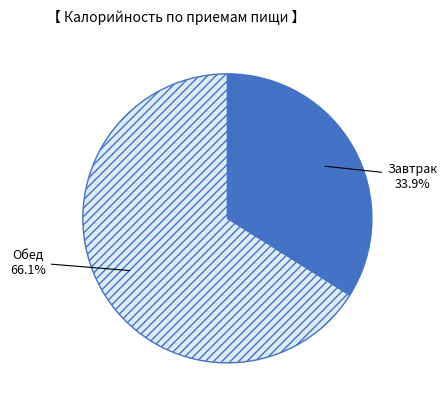

To the nearest percent, what is the combined percentage of Обед and Завтрак?

100%